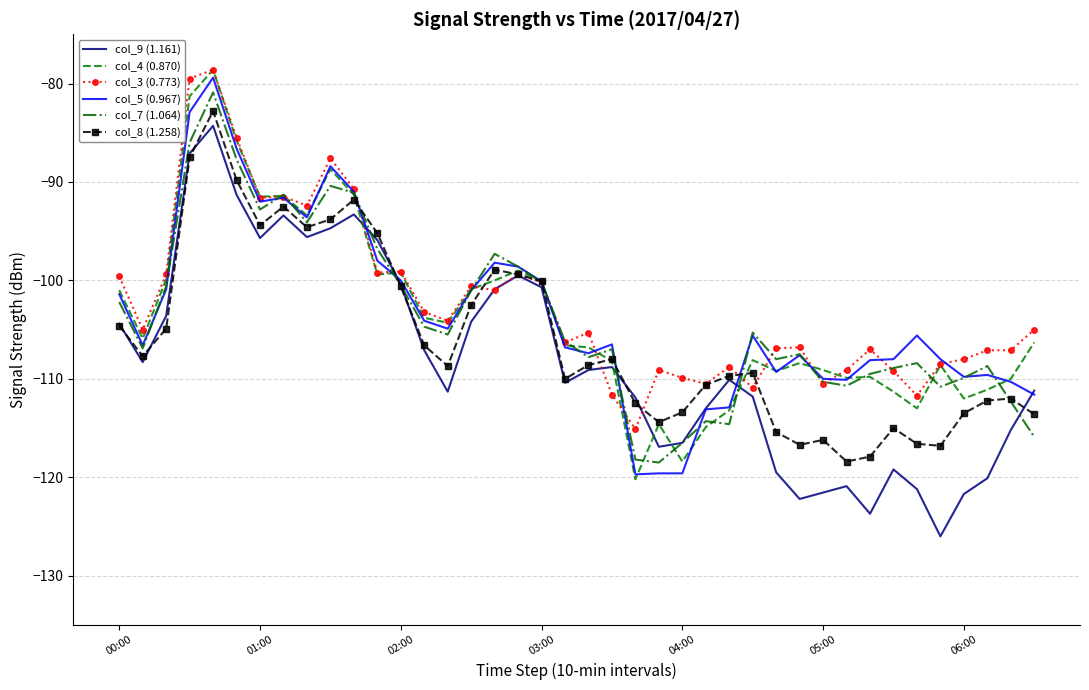

The col_5 (0.967) series shows -109.8 at 06:00. True or false?

True